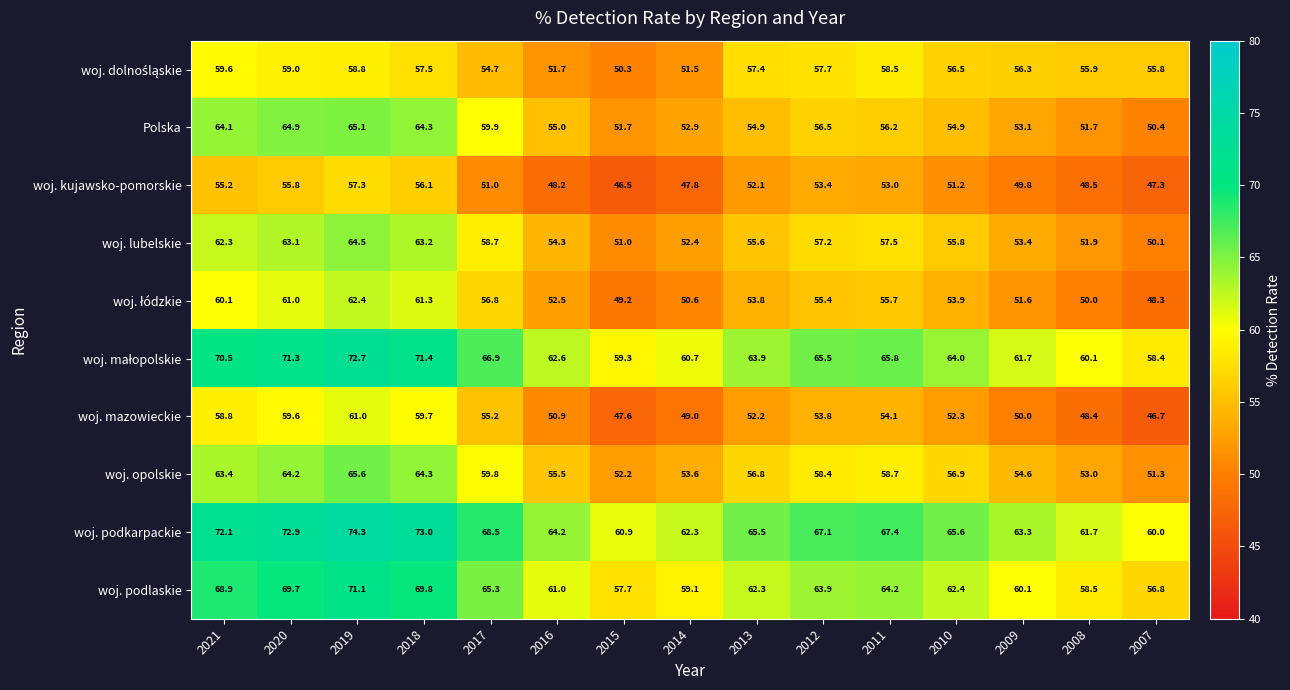

At which label is Polska closest to 57?

2012